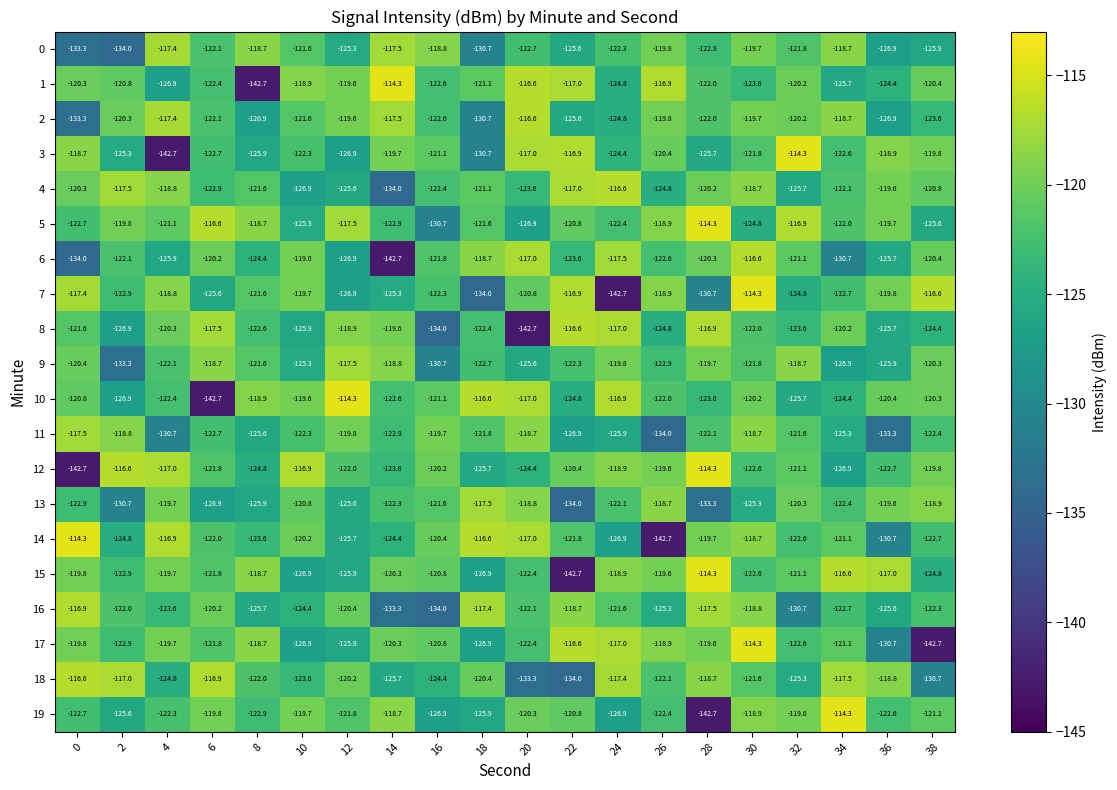

True or false: 11 has a value of -26.7 at 32.

False